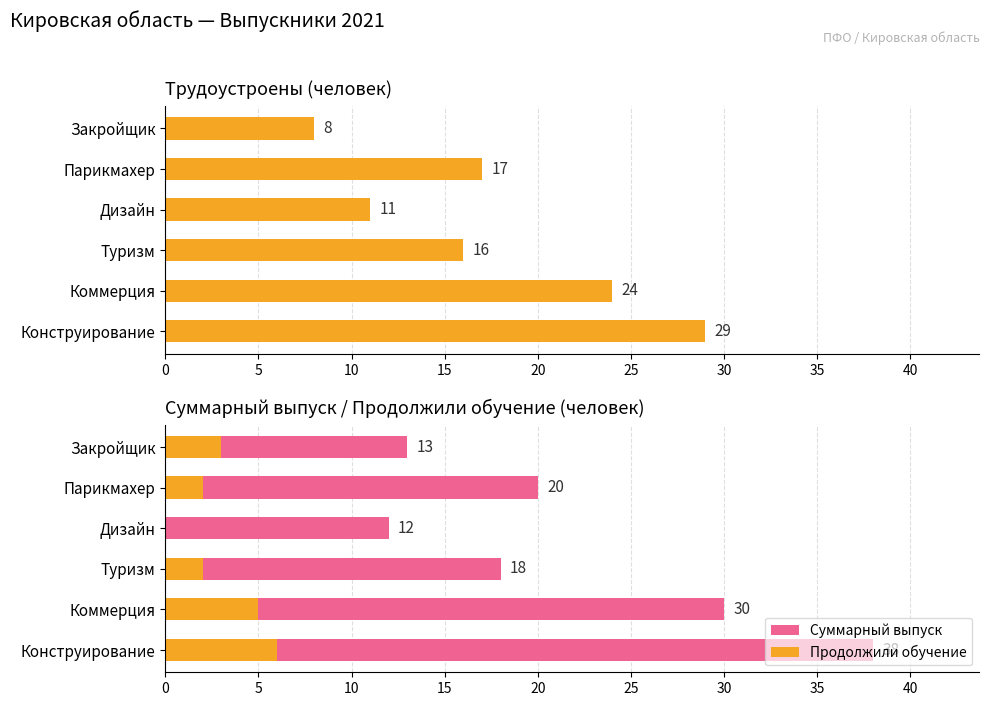

Which series has the widest spread of values?

Суммарный выпуск